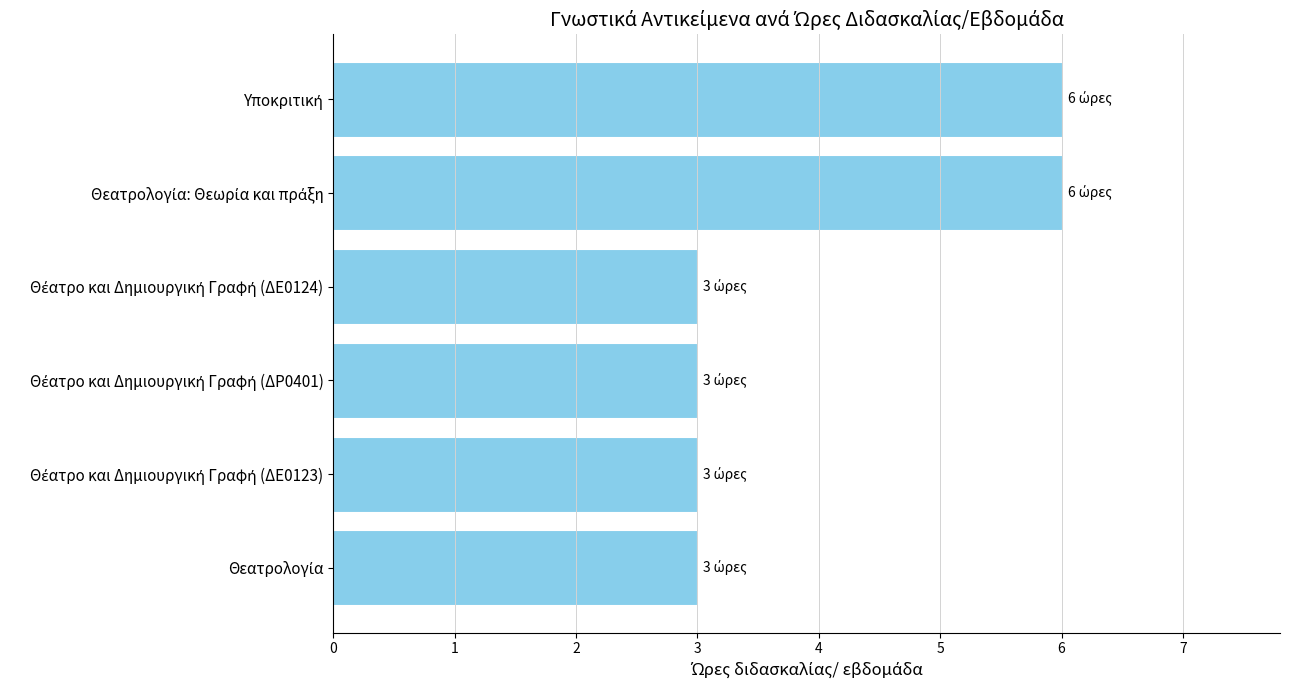

What is the smallest value displayed?

3